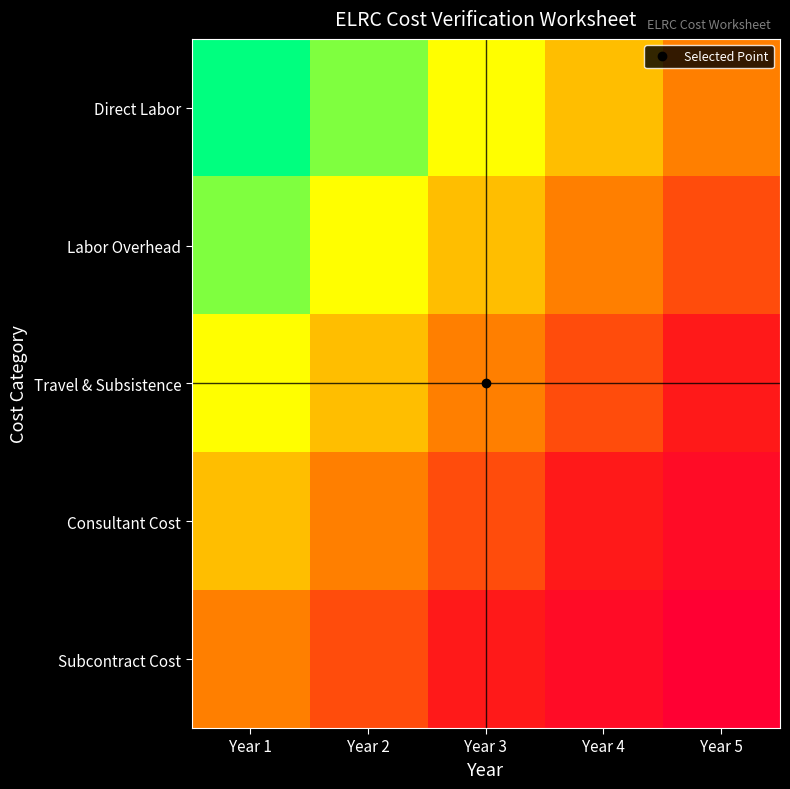

At which category is the sum across all series the highest?

Year 5